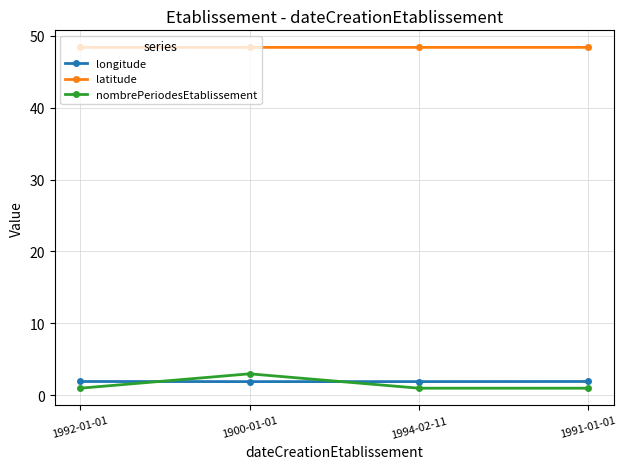

The latitude series shows 48.4 at 1994-02-11. True or false?

True